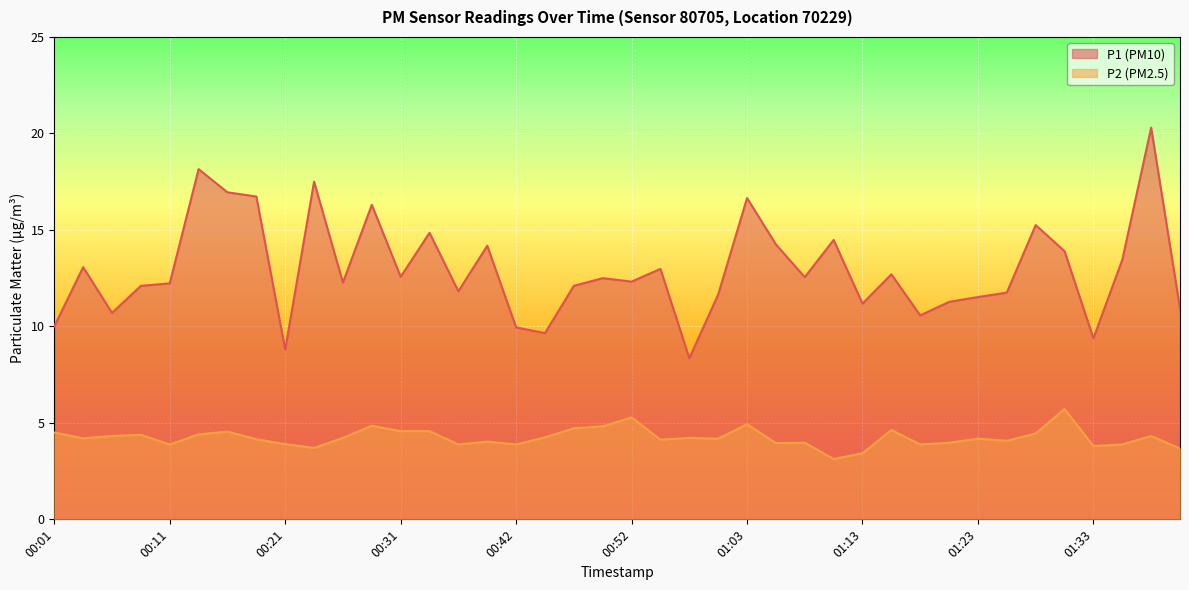

Reading right to left, transcribe all the data shown in this chart.

P1: 10.9	20.3	13.4	9.4	13.9	15.2	11.8	11.5	11.3	10.6	12.7	11.2	14.5	12.6	14.2	16.6	11.7	8.3	13.0	12.3	12.5	12.1	9.7	9.9	14.2	11.8	14.8	12.6	16.3	12.3	17.5	8.8	16.7	16.9	18.1	12.2	12.1	10.7	13.1	10.0
P2: 3.7	4.3	3.9	3.8	5.7	4.5	4.1	4.2	4.0	3.9	4.6	3.4	3.1	4.0	4.0	4.9	4.2	4.2	4.1	5.3	4.8	4.7	4.2	3.9	4.0	3.9	4.6	4.6	4.8	4.2	3.7	3.9	4.2	4.5	4.4	3.9	4.4	4.3	4.2	4.5